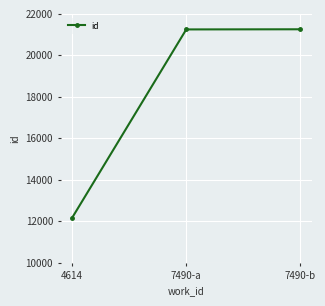

How many lines are shown in the chart?

1